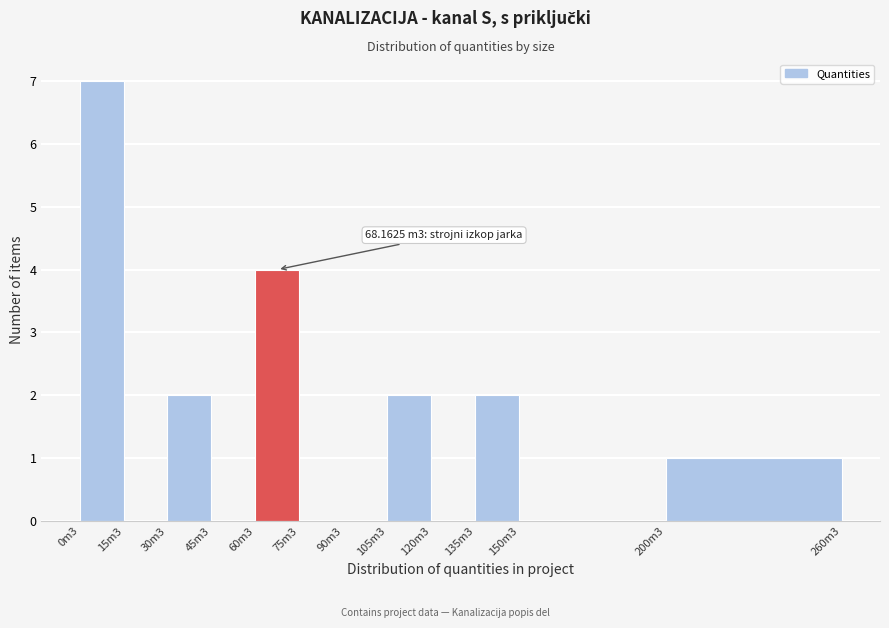

Reading right to left, list all the values displayed in this chart.

200m3=1	150m3=0	135m3=2	120m3=0	105m3=2	90m3=0	75m3=0	60m3=4	45m3=0	30m3=2	15m3=0	0m3=7